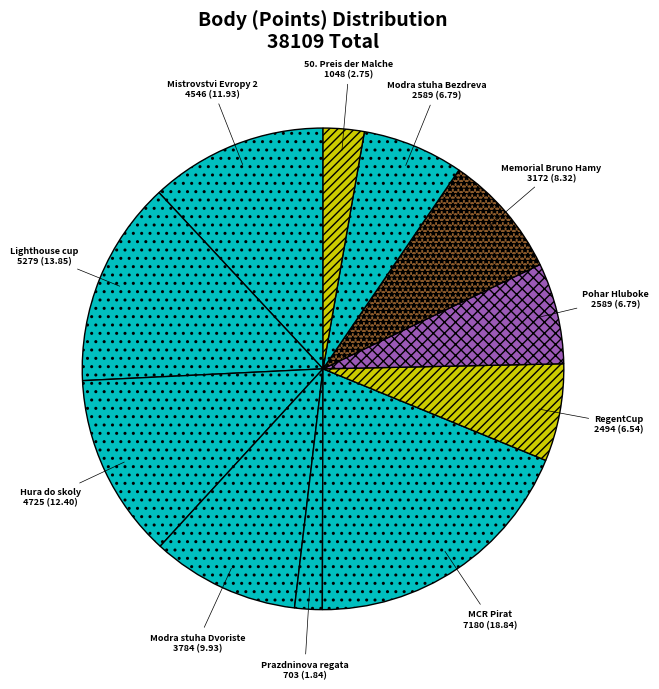

How many slices are in this pie chart?

11